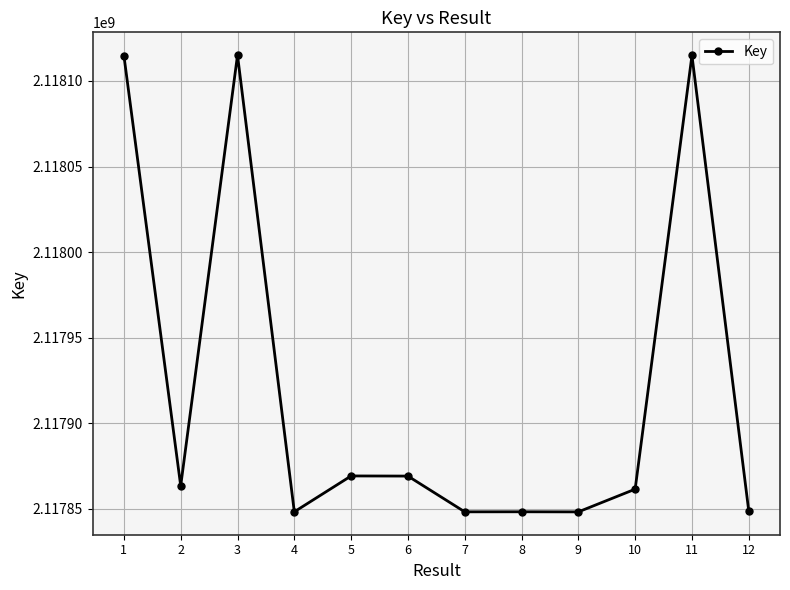

What is the ratio of the value at 3 to the value at 9?

1.0